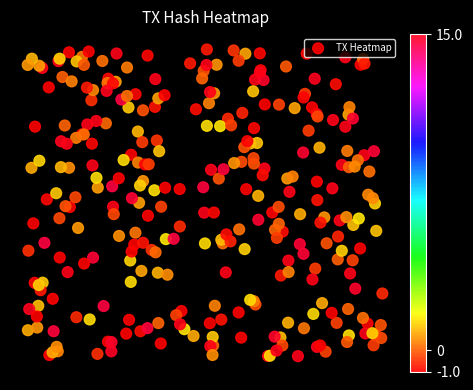

Which category has the highest value across all series?

1